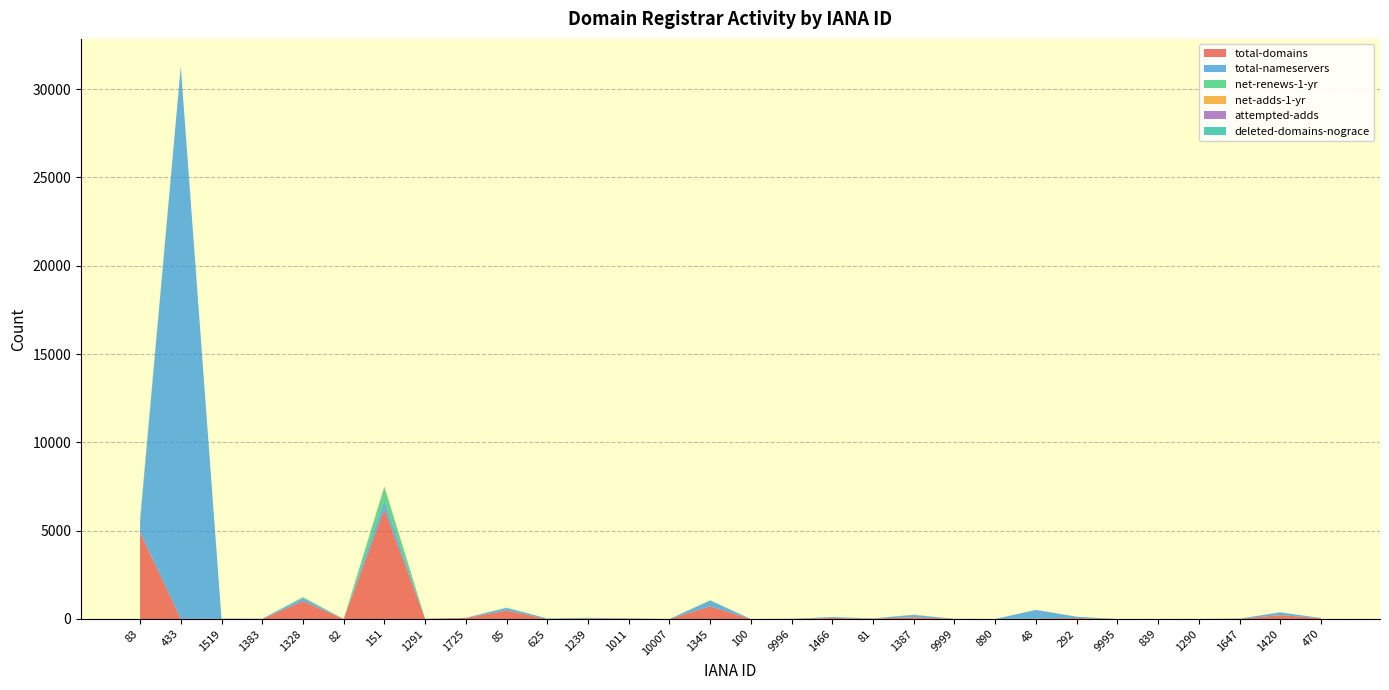

Reading left to right, list all the values displayed in this chart.

total-domains: 4898	14	9	2	1007	0	6208	8	55	481	3	29	25	0	713	0	9	58	14	98	4	0	24	55	0	0	1	12	218	50
total-nameservers: 581	31258	11	14	168	0	502	10	10	139	28	39	18	0	322	0	4	50	20	127	6	0	484	76	0	2	3	11	153	6
net-renews-1-yr: 118	2	0	0	45	0	740	0	0	20	0	0	0	0	20	0	0	3	1	2	0	0	2	0	0	0	0	0	4	0
net-adds-1-yr: 33	0	0	0	9	0	32	0	0	0	0	0	0	0	4	0	0	0	0	7	0	0	3	0	0	0	0	0	2	0
attempted-adds: 38	0	0	0	10	0	25	0	0	0	0	0	0	0	5	0	0	0	0	7	0	0	6	0	0	0	0	0	2	0
deleted-domains-nograce: 33	0	0	0	3	0	3	0	1	5	0	0	0	0	1	0	0	0	0	3	0	0	0	0	0	0	0	0	0	0